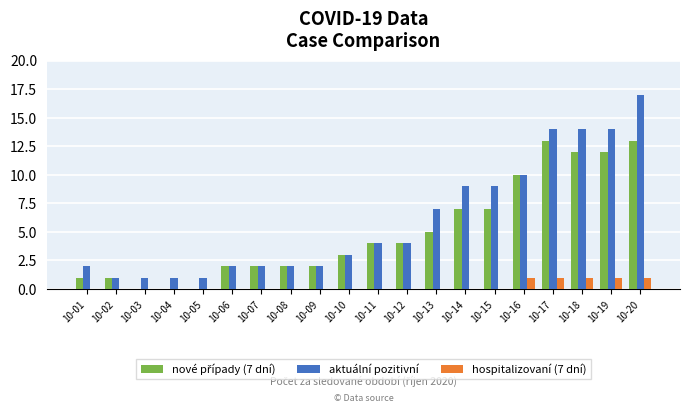

At which category is the sum across all series the highest?

10-20